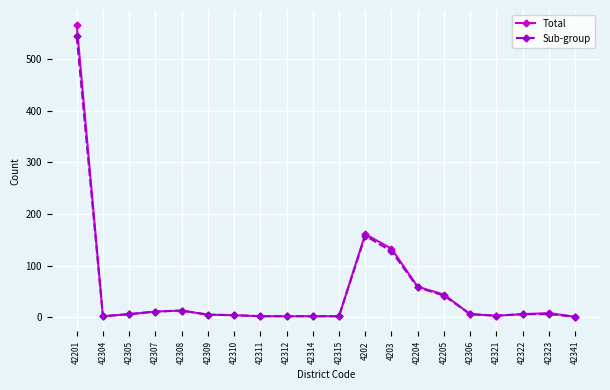

What is the sum of all Sub-group values?

1001